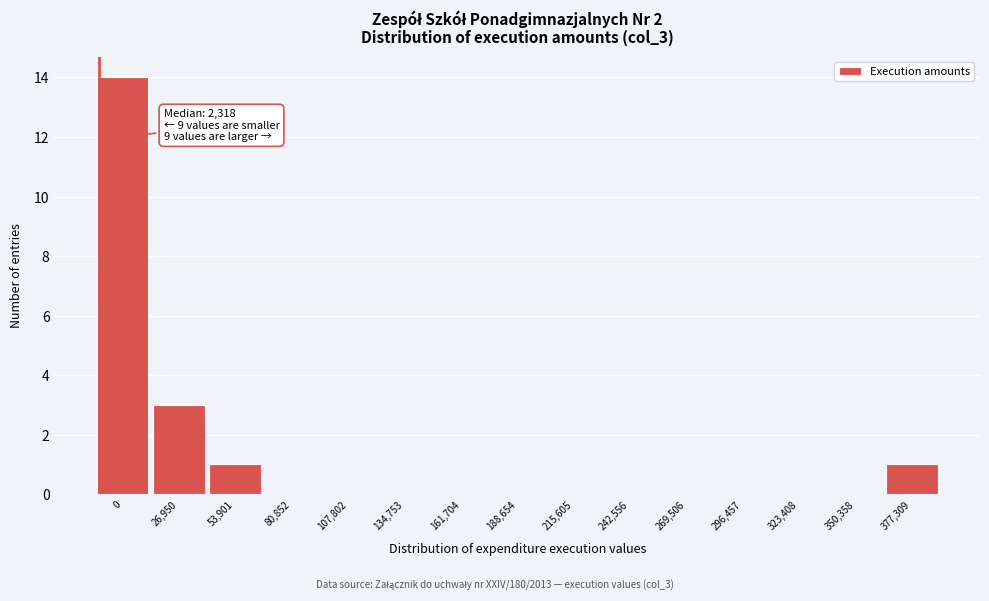

Reading right to left, list all the values displayed in this chart.

377,309=1	350,358=0	323,408=0	296,457=0	269,506=0	242,556=0	215,605=0	188,654=0	161,704=0	134,753=0	107,802=0	80,852=0	53,901=1	26,950=3	0=14